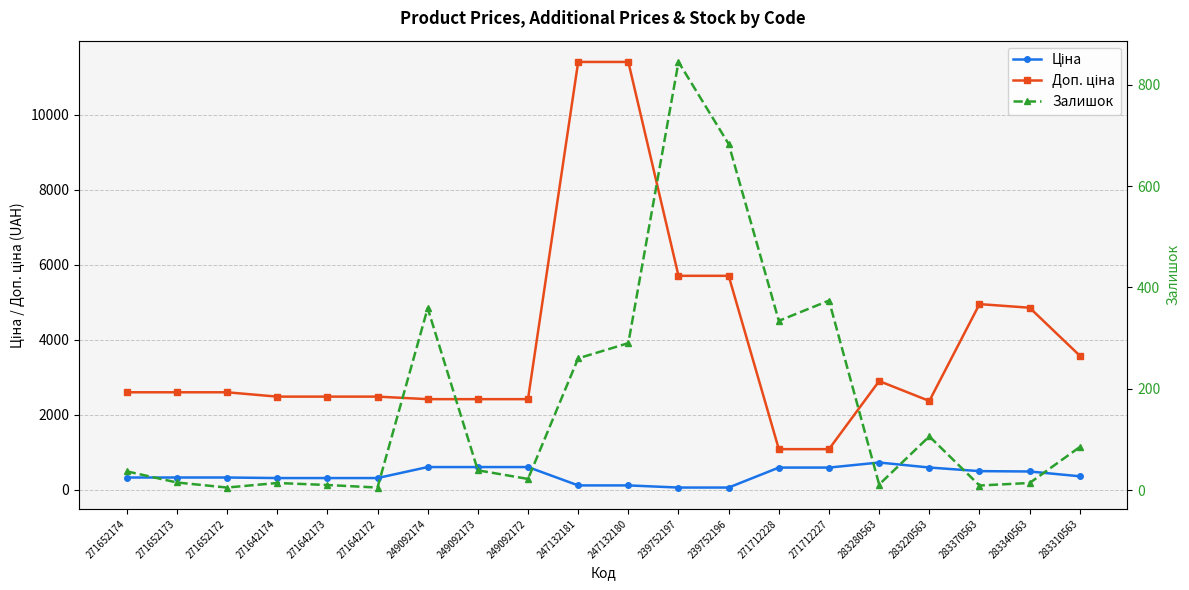

What is the total value across all series at 271652172?

2928.1